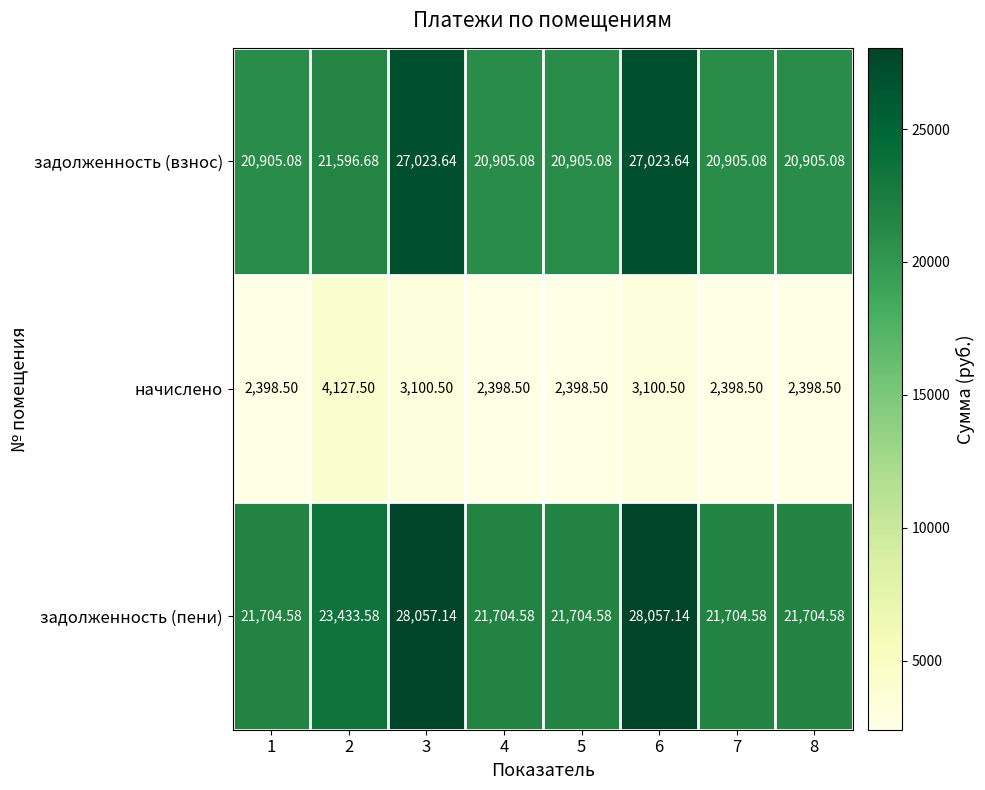

Rank the series at 2 from lowest to highest value.

начислено, задолженность (взнос), задолженность (пени)